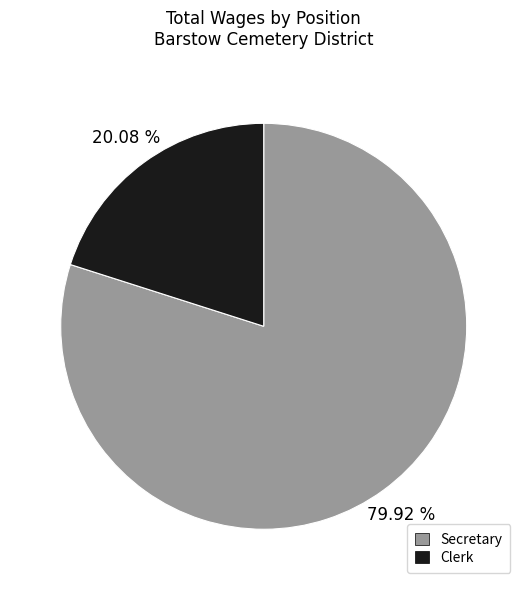

Count the number of slices in the pie.

2